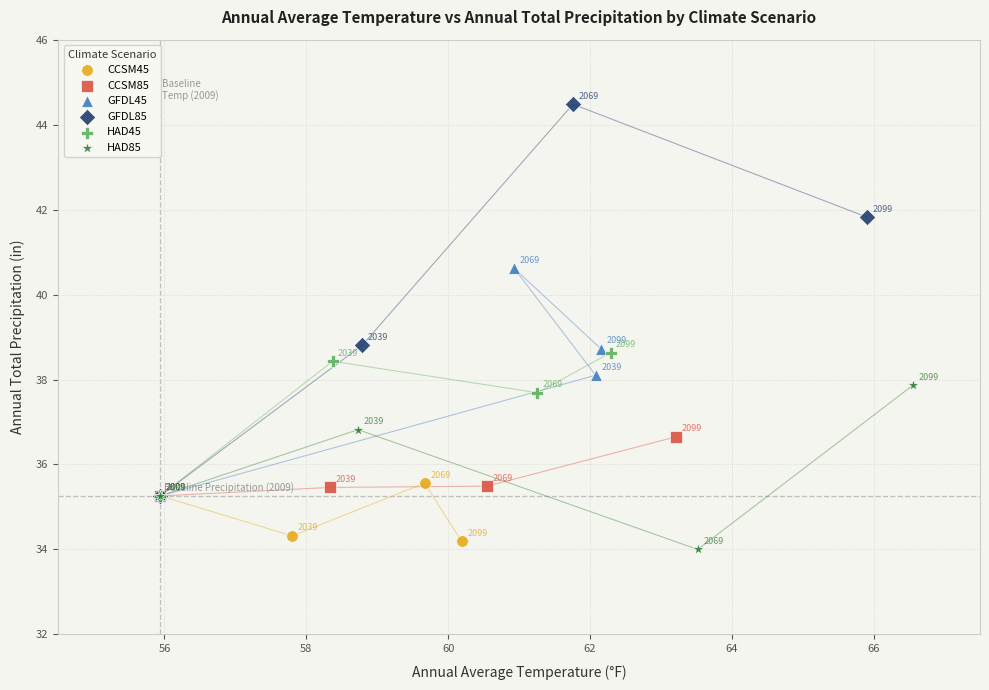

Which series has the largest Y range (max minus min)?

GFDL85